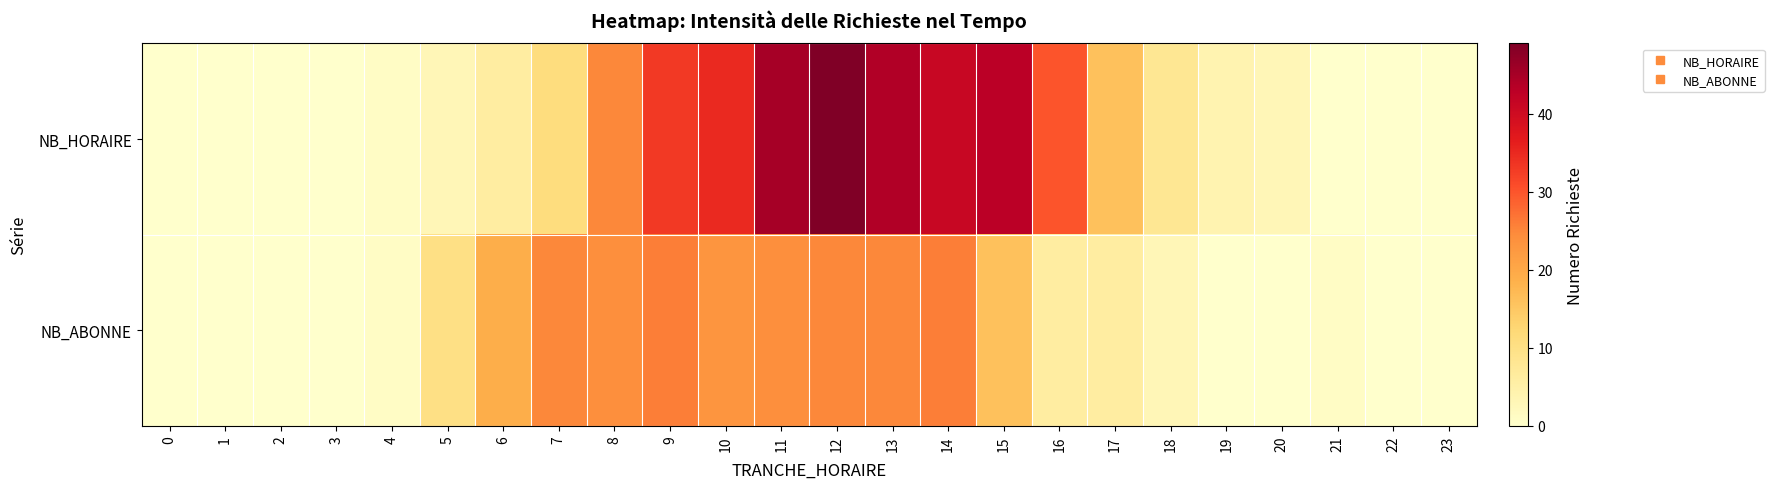

List the series in order of their overall mean, lowest first.

NB_ABONNE, NB_HORAIRE